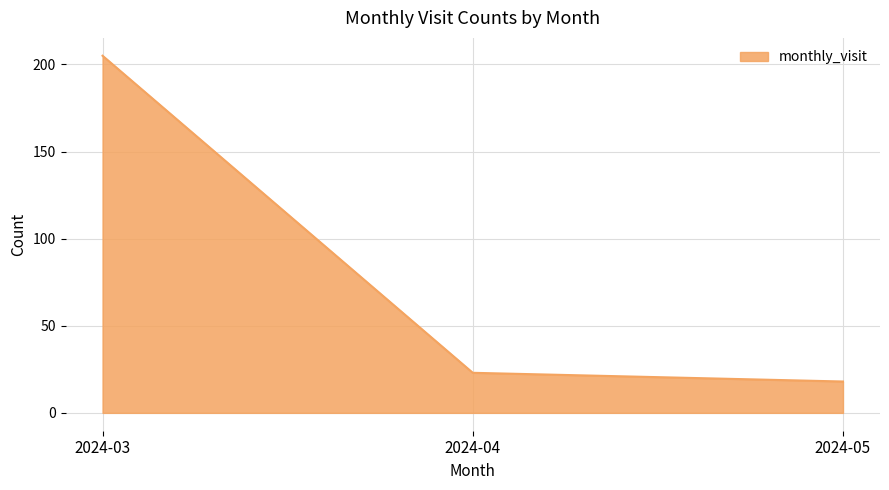

Which label corresponds to the smallest value in the chart?

2024-05